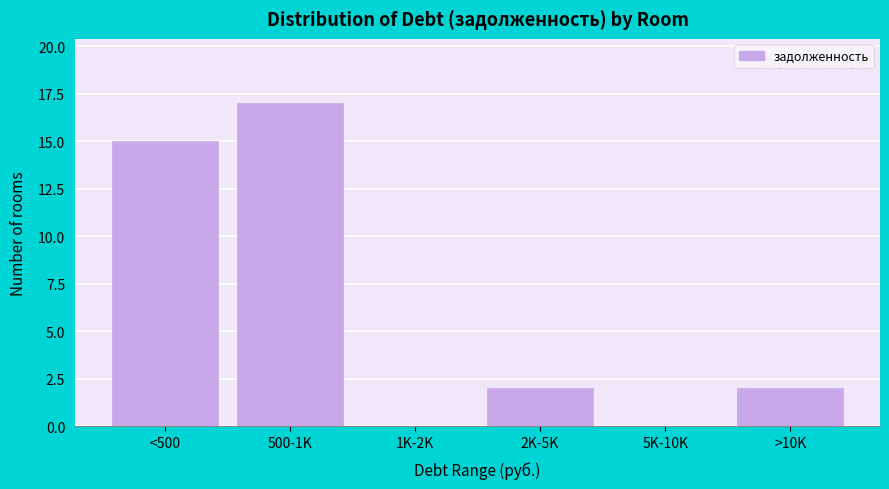

Reading left to right, transcribe all the data shown in this chart.

<500=15	500-1K=17	1K-2K=0	2K-5K=2	5K-10K=0	>10K=2